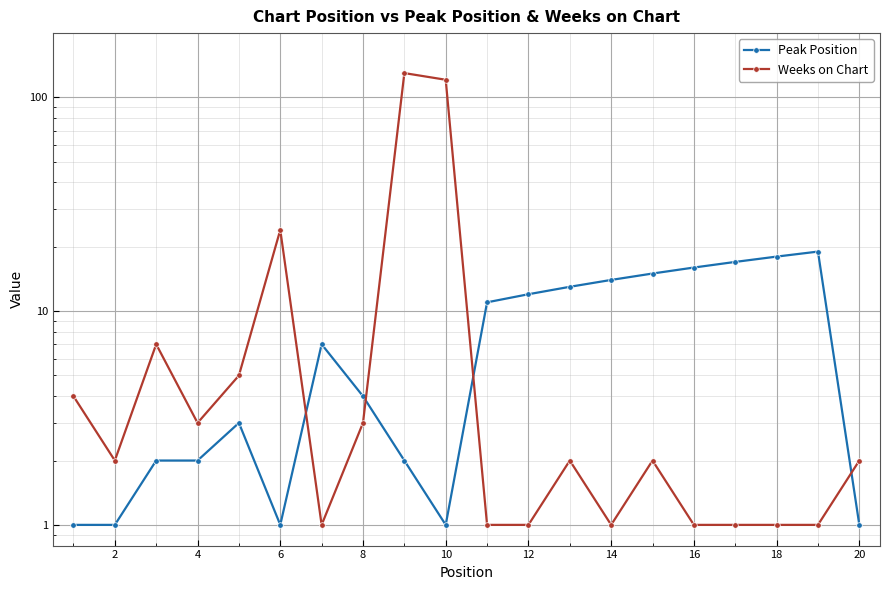

True or false: Peak Position has a value of 11 at 16.

False